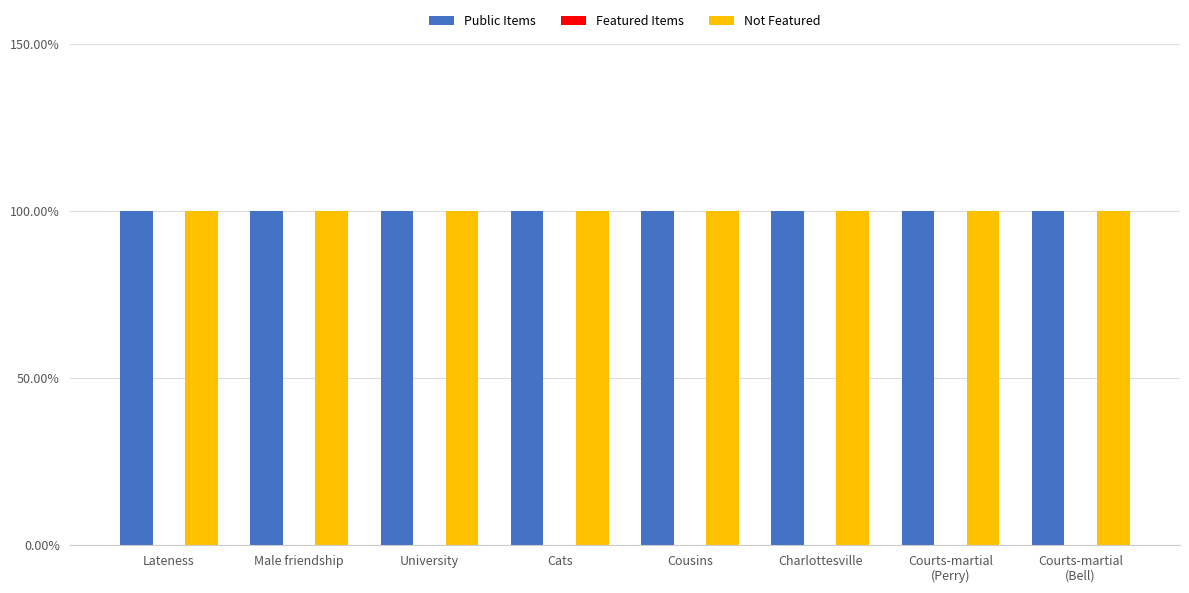

What position from the right is Charlottesville?

3